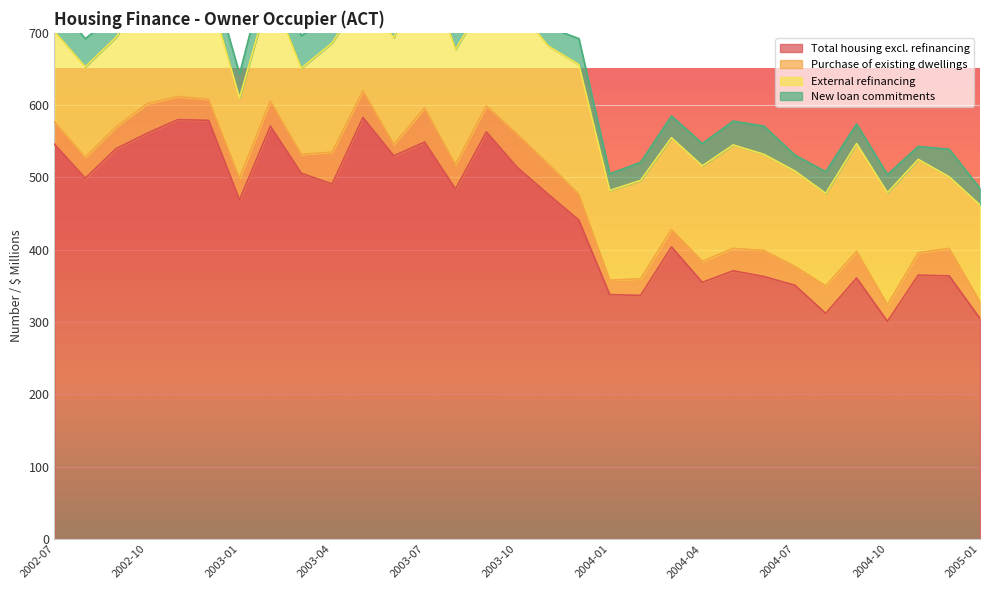

What is the total value across all series at 2002-11?

821